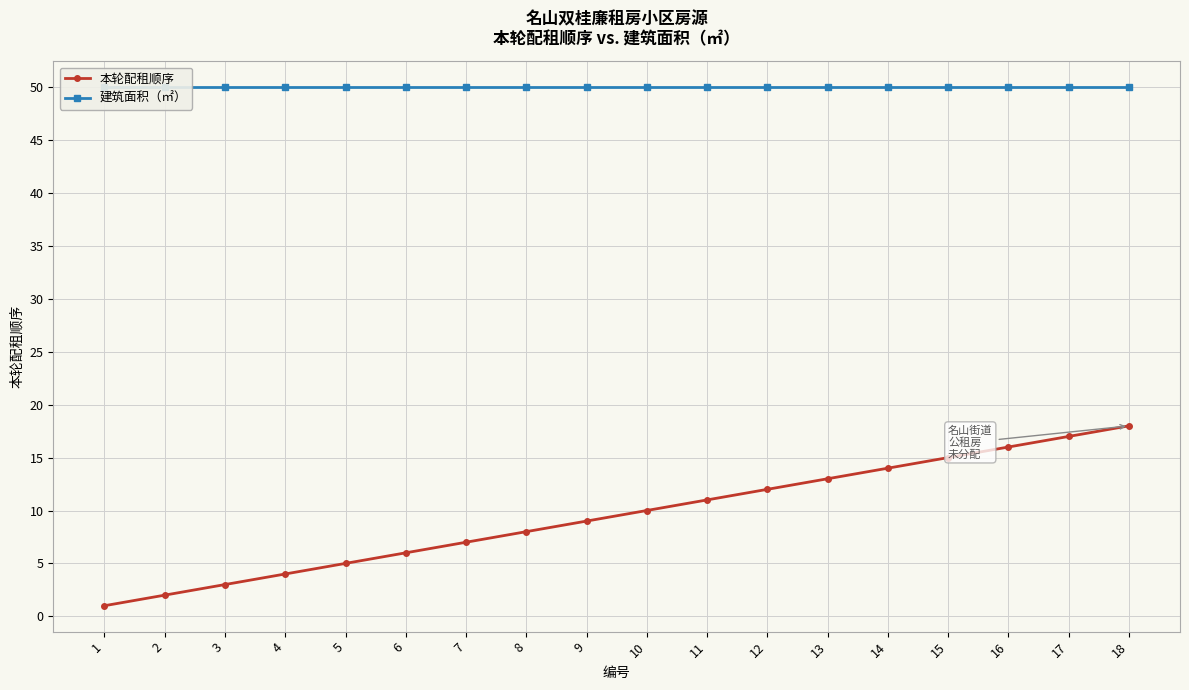

Which has a higher value, 12 or 7?

12